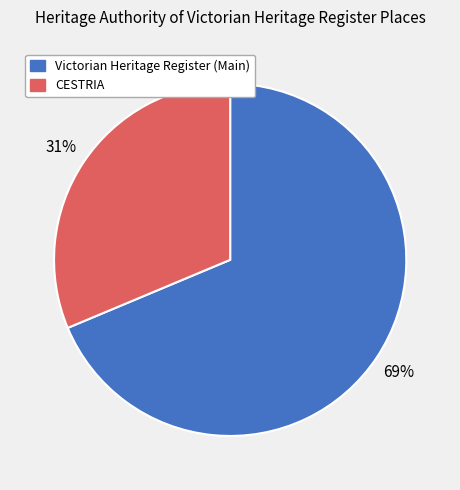

Is there a majority slice in this chart?

Yes